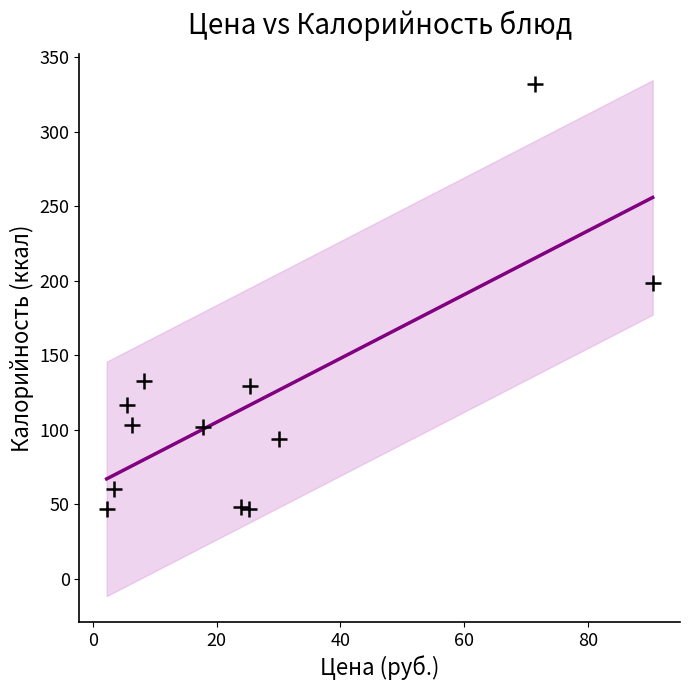

What is the average Y value?

117.5